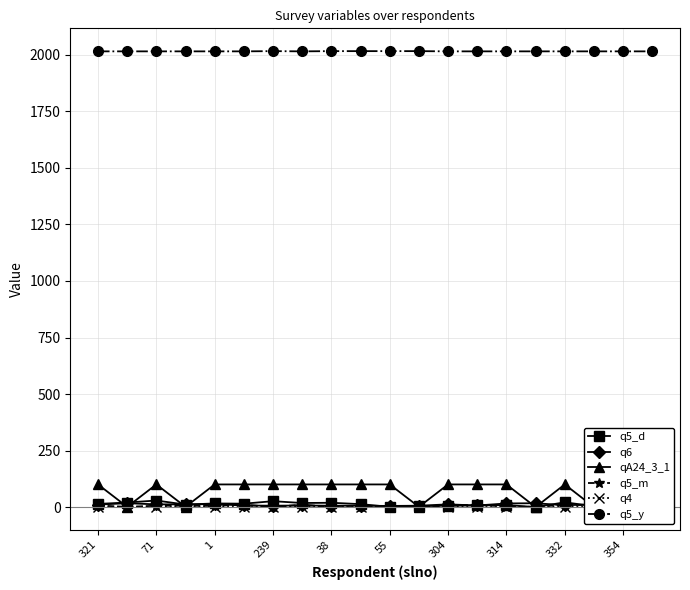

At how many categories does at least one series exceed 1187?

20